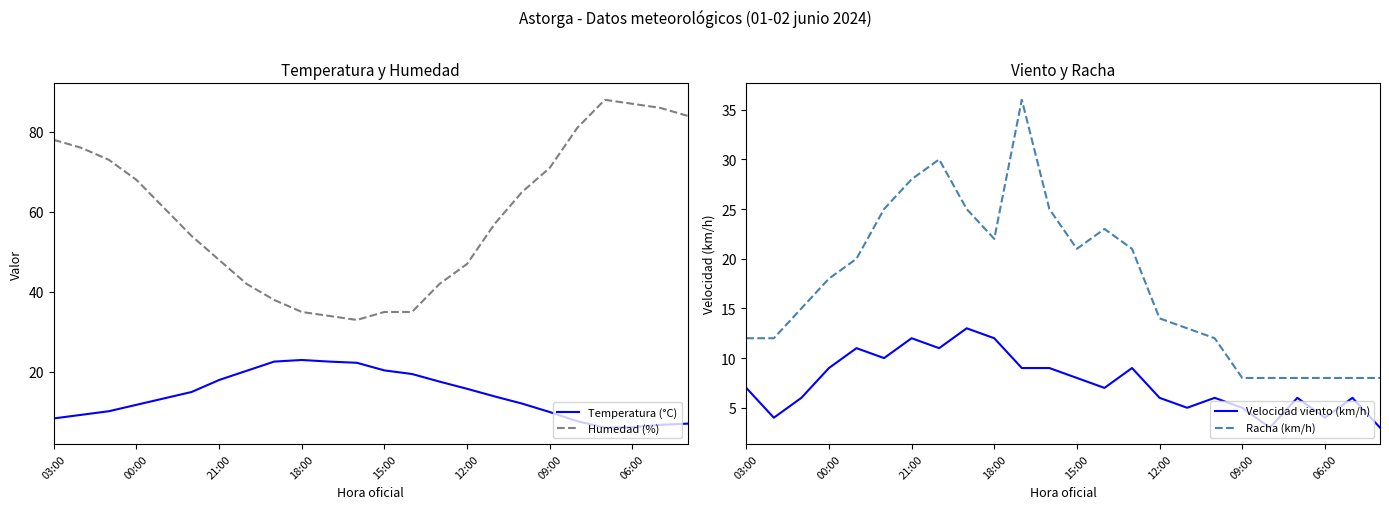

What is the minimum value for Humedad (%)?

33.0